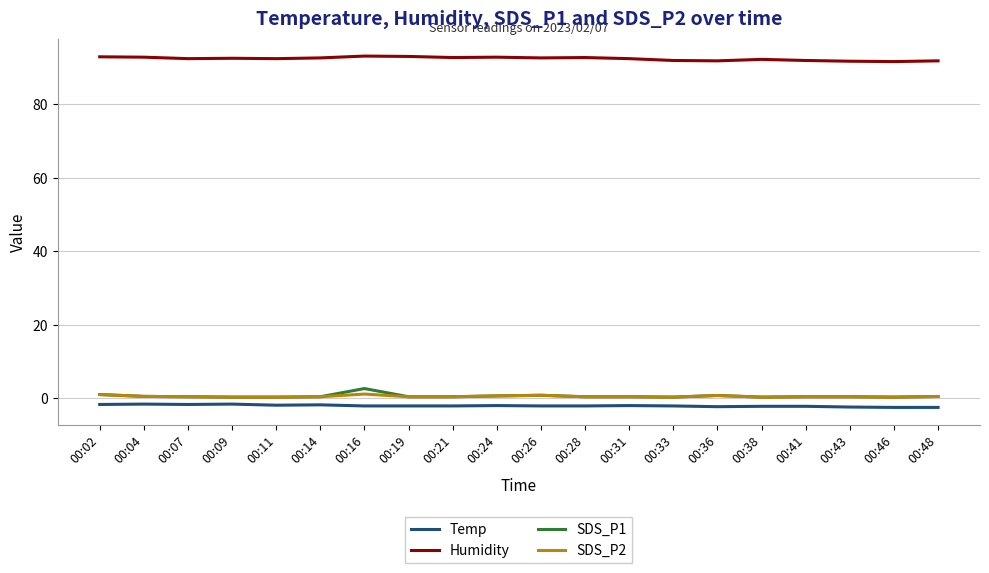

Which series has the largest total across all categories?

Humidity